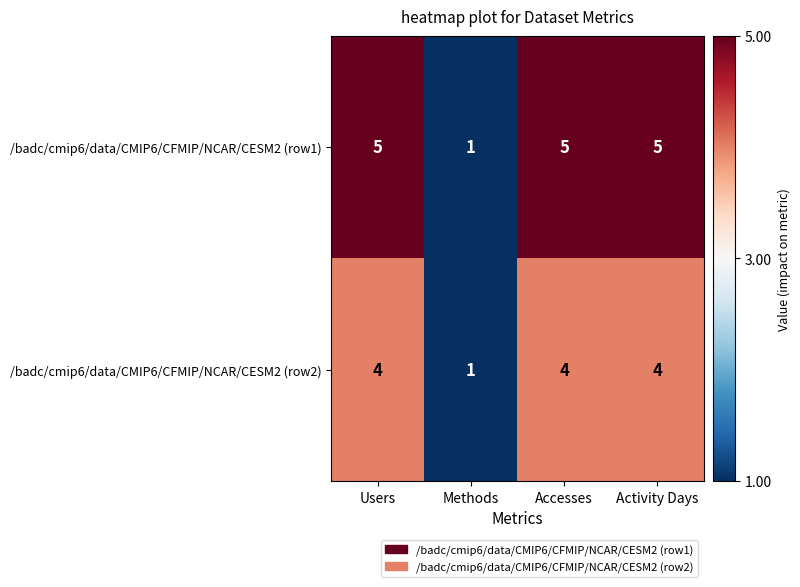

Is it true that /badc/cmip6/data/CMIP6/CFMIP/NCAR/CESM2 (row1) equals 7 at Users?

False